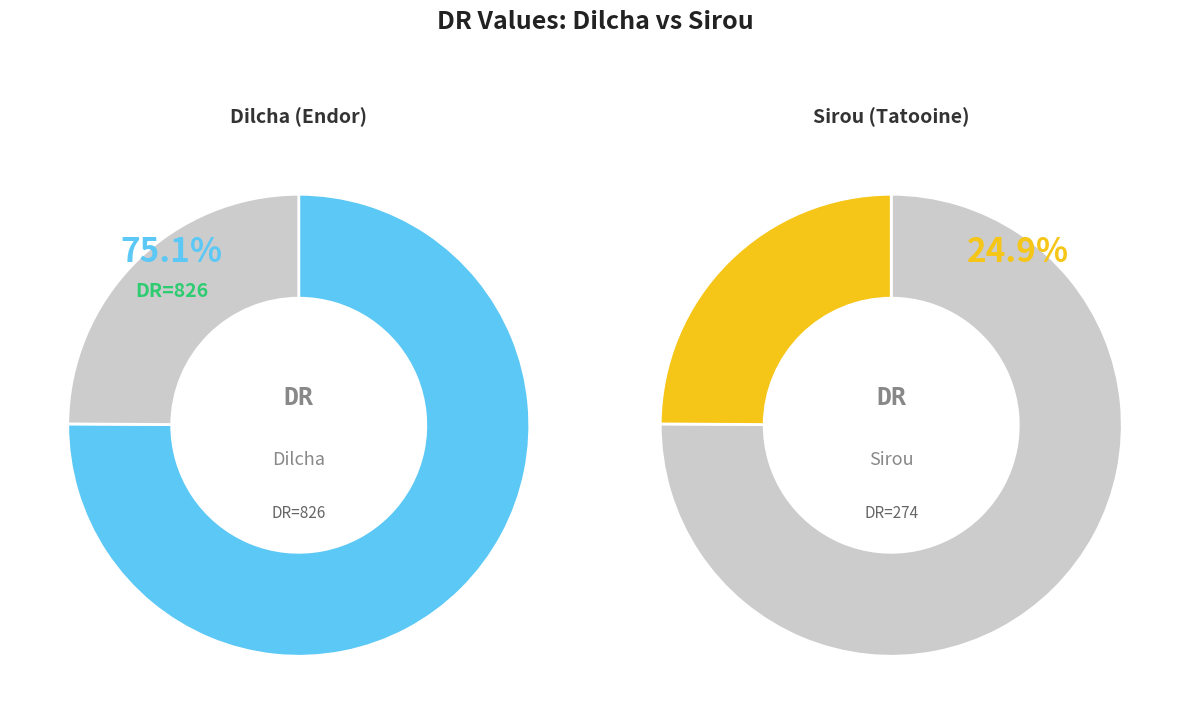

Count the number of slices in the pie.

2